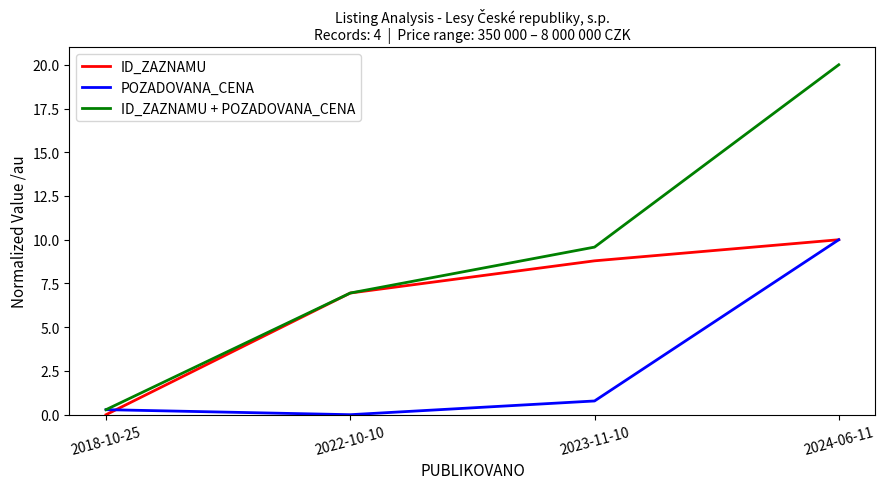

At which label is POZADOVANA_CENA closest to 5?

2023-11-10